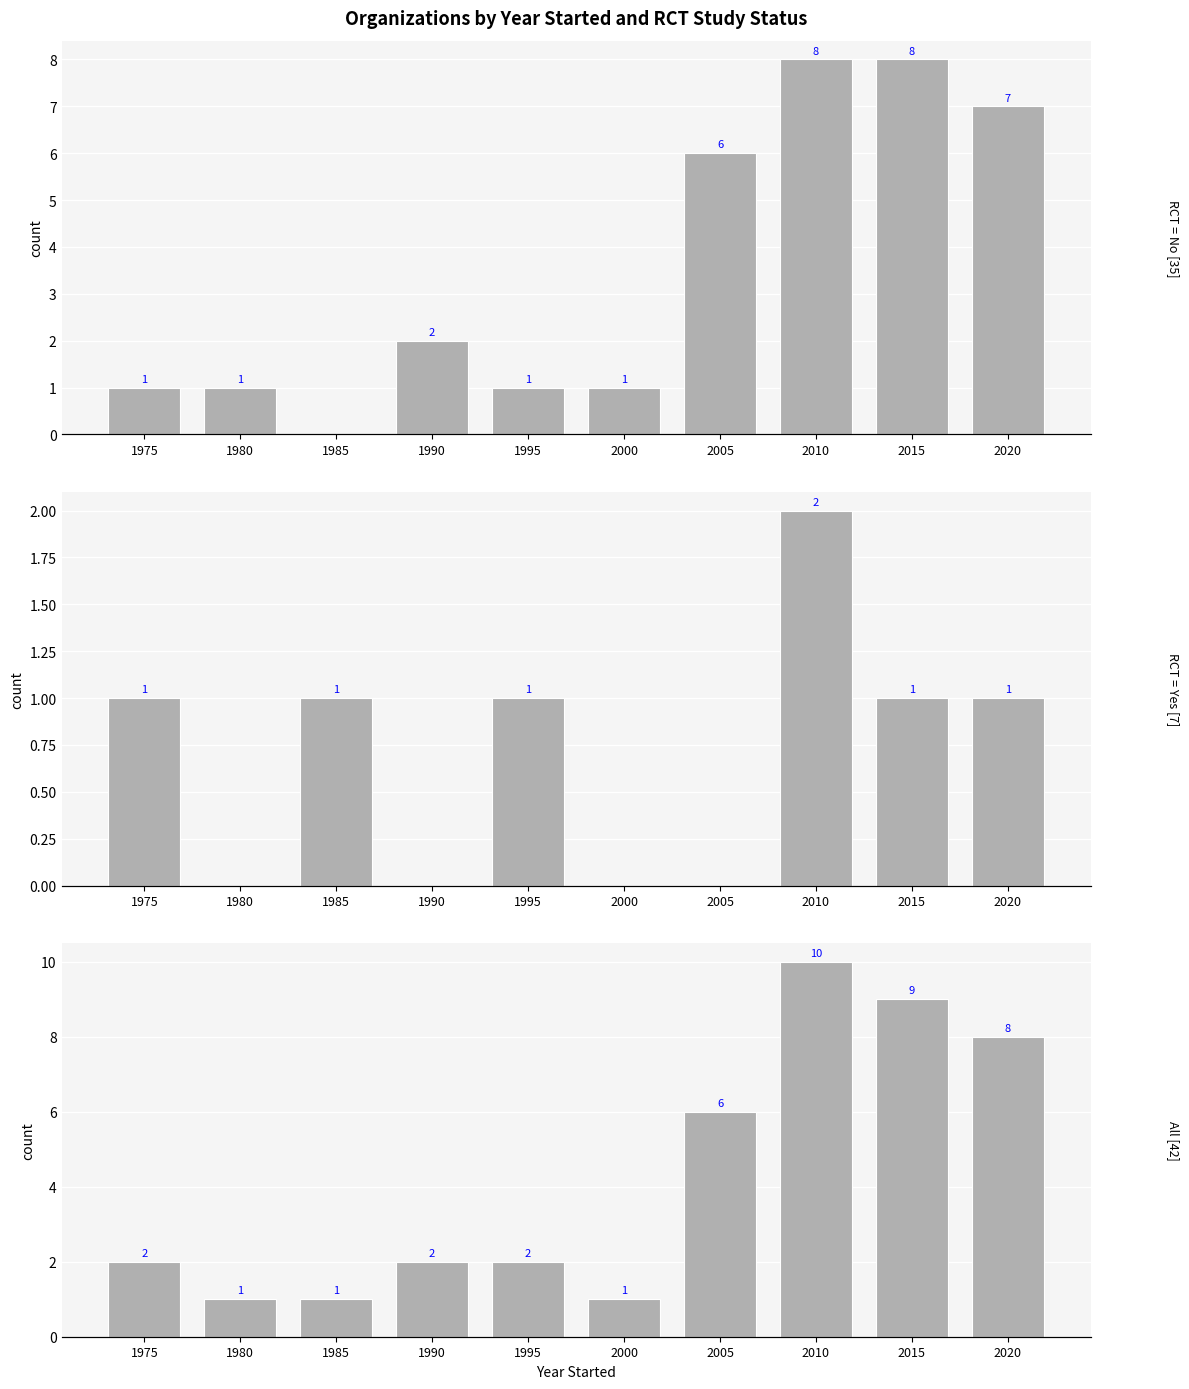

How many data points does each series have?

10